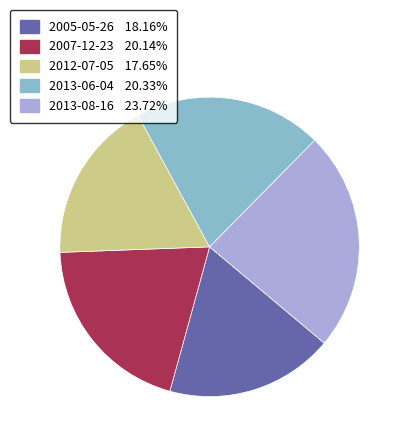

How many slices are in this pie chart?

5